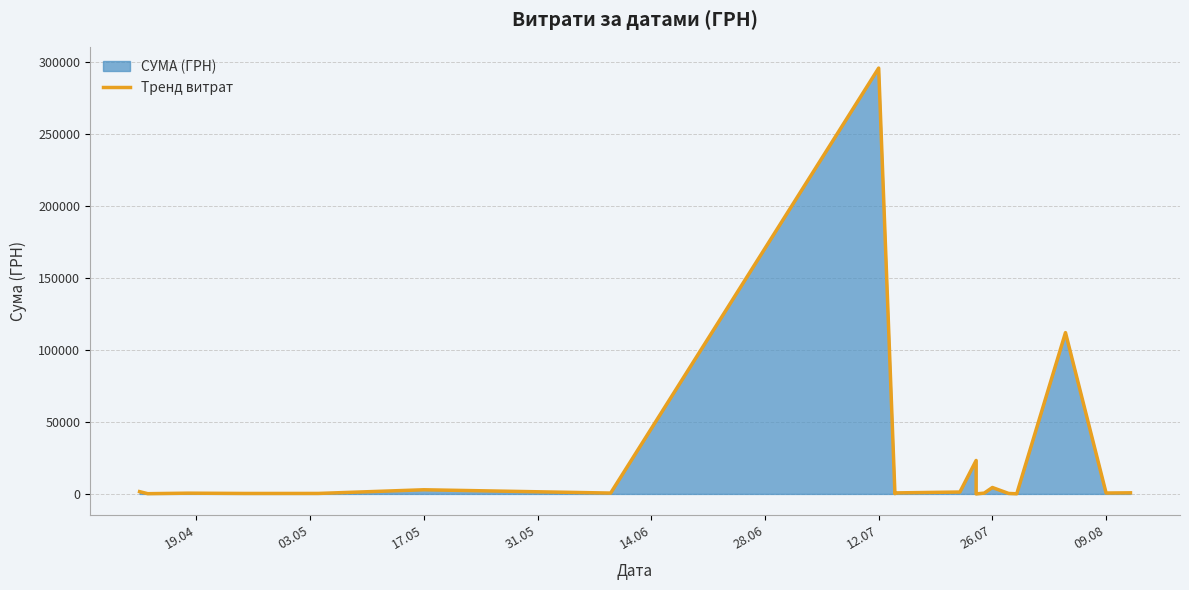

Does the chart display data point markers on the line(s)?

No